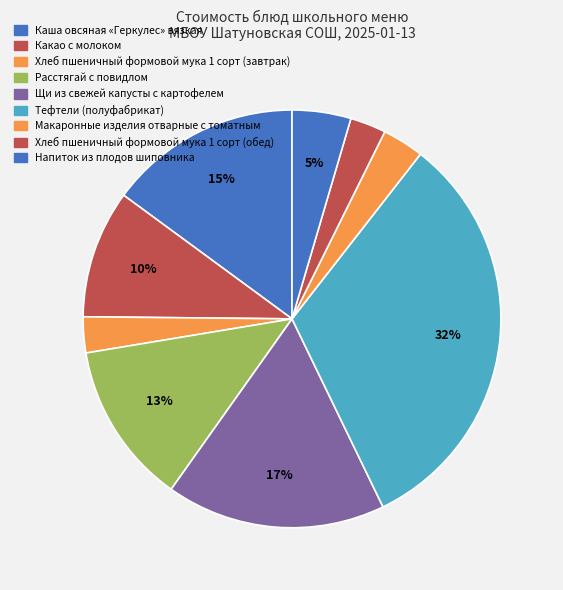

Approximately how many times larger is the value at Щи из свежей капусты с картофелем compared to Расстягай с повидлом?

1.4